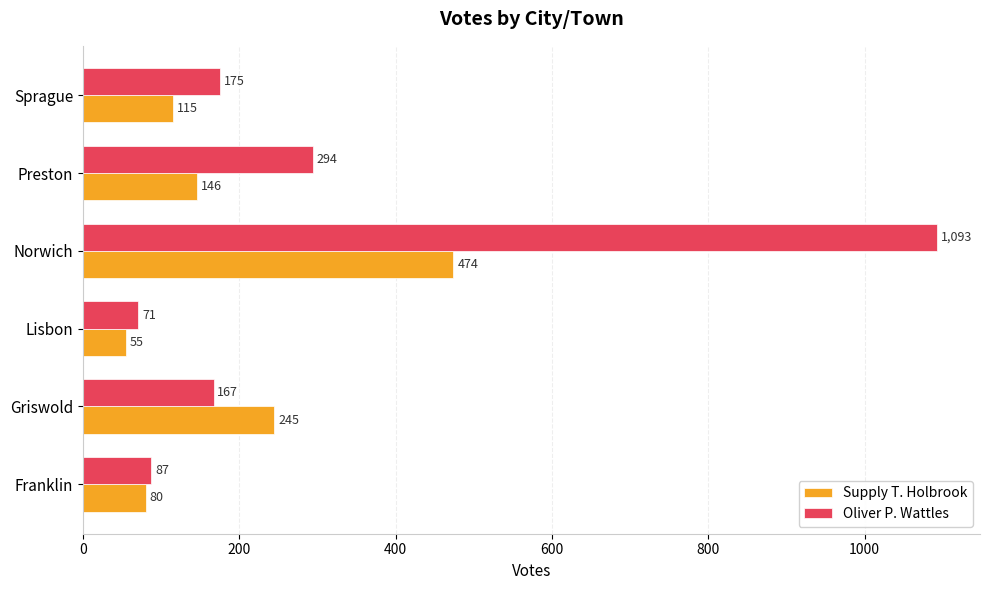

How many data points does each series have?

6